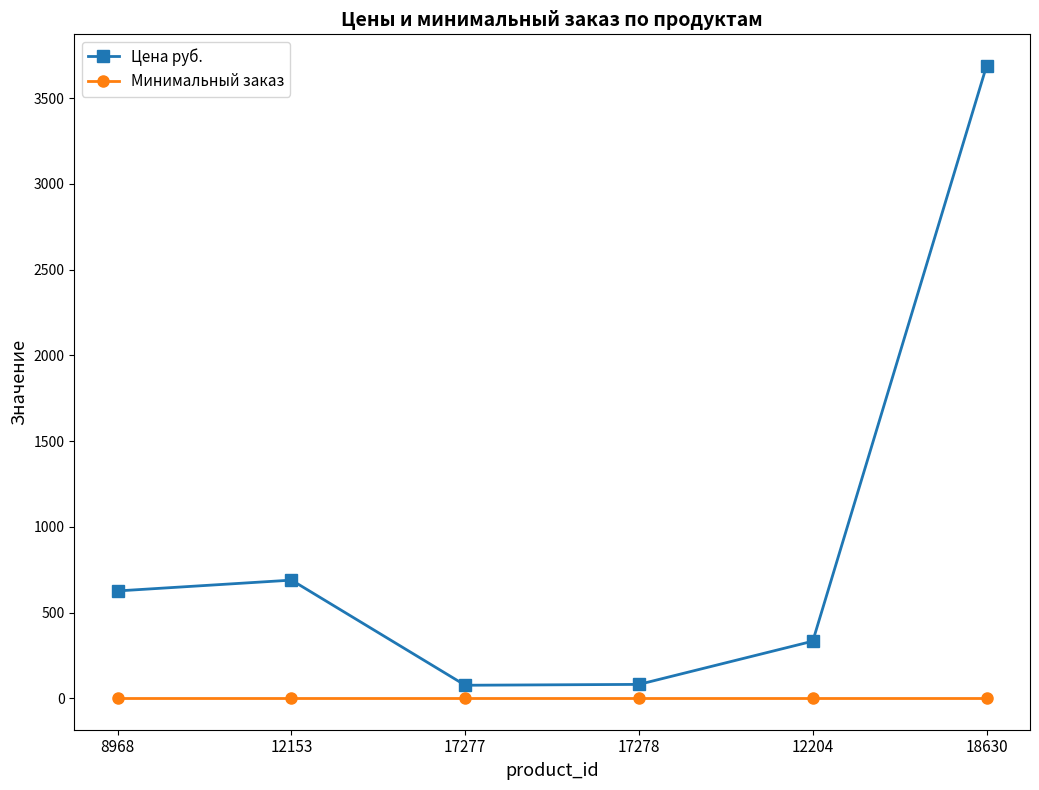

Is it true that Минимальный заказ equals 1 at 18630?

True